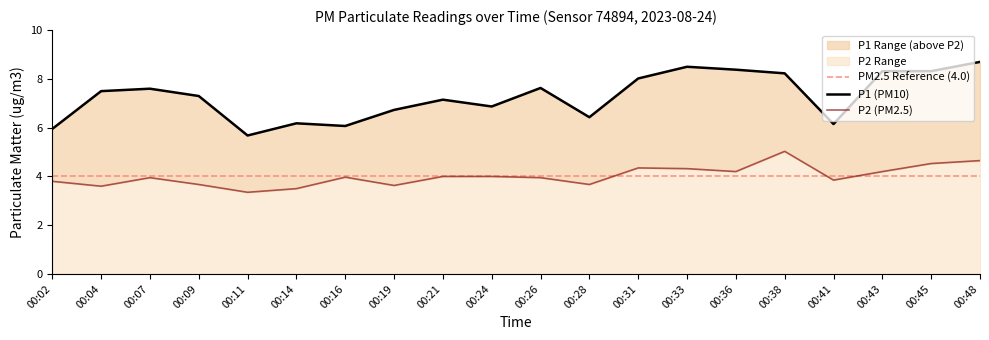

What is the value of the P2 point at the 16th from the left?

5.0